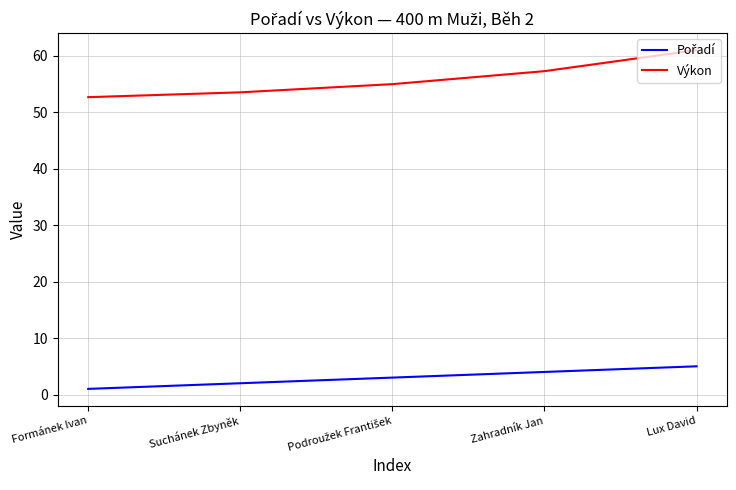

What is the spread (max minus min) of values at Zahradník Jan?

53.3